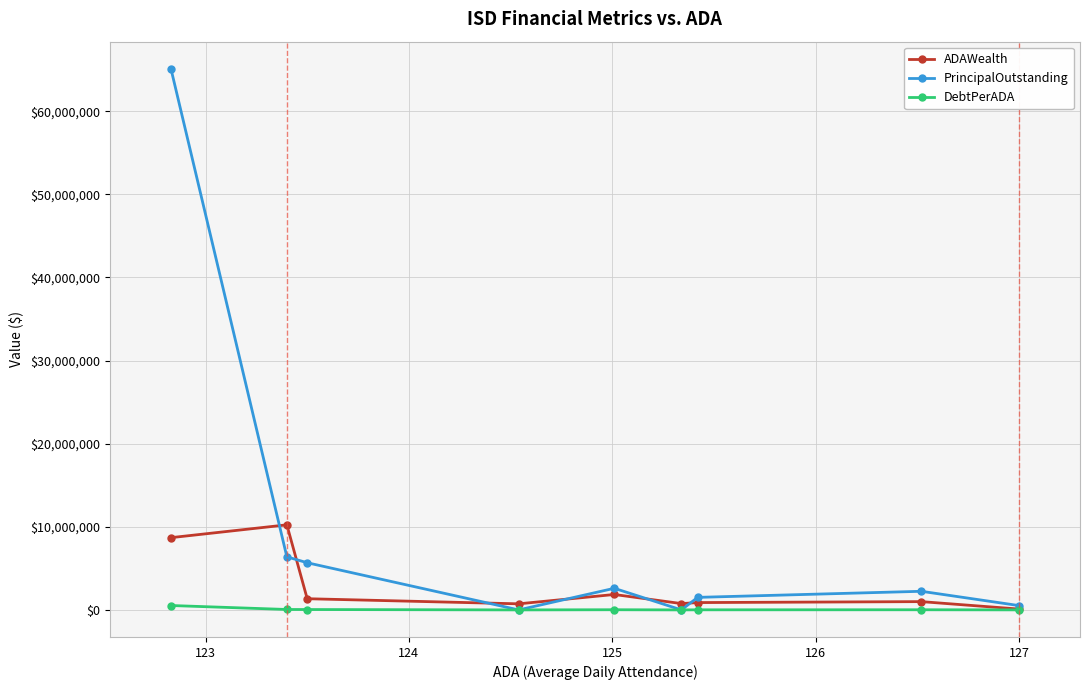

At how many categories does at least one series exceed 3745619?

3